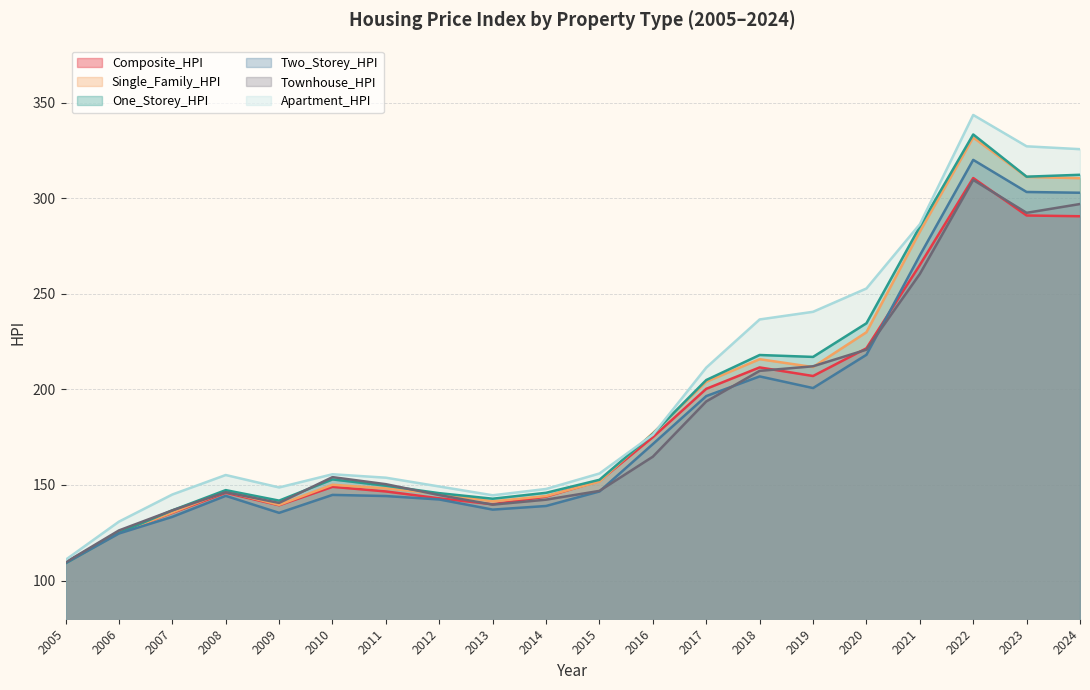

In One_Storey_HPI, how many points are lower than both neighbors (excluding endpoints)?

4